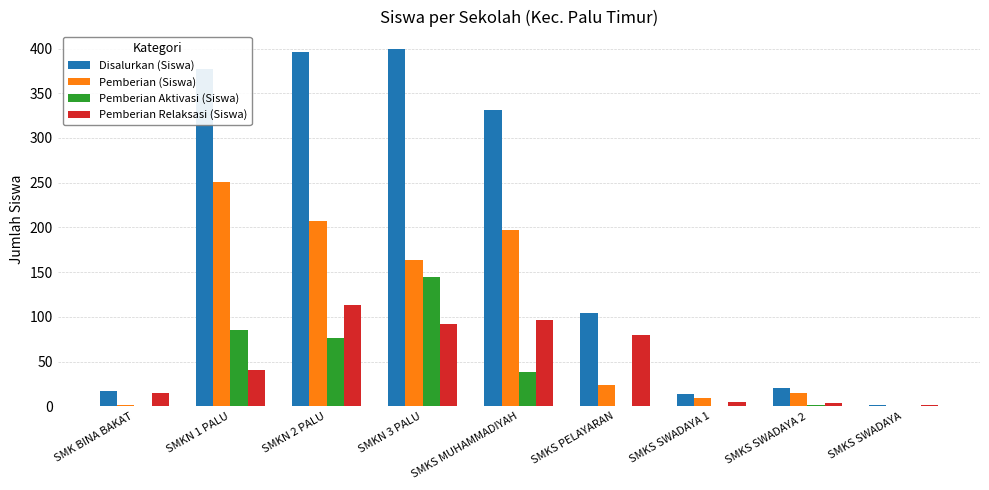

How many distinct data groups are displayed?

4